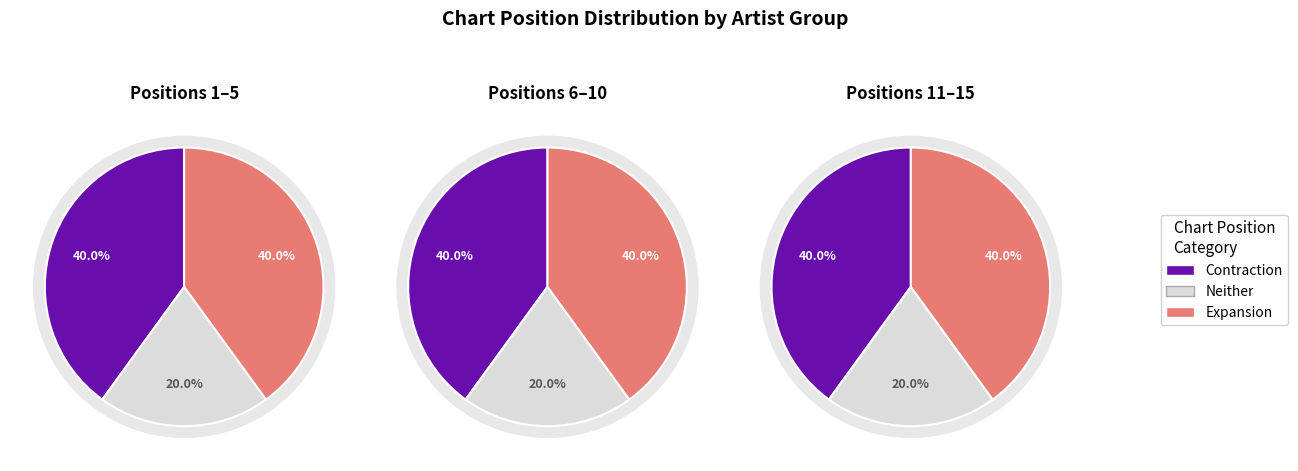

Which series has the widest spread of values?

Contraction